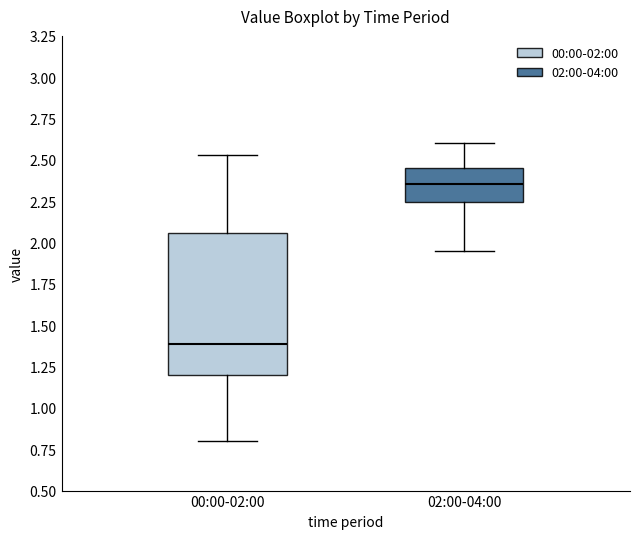

Which box has the lowest median line?

00:00-02:00